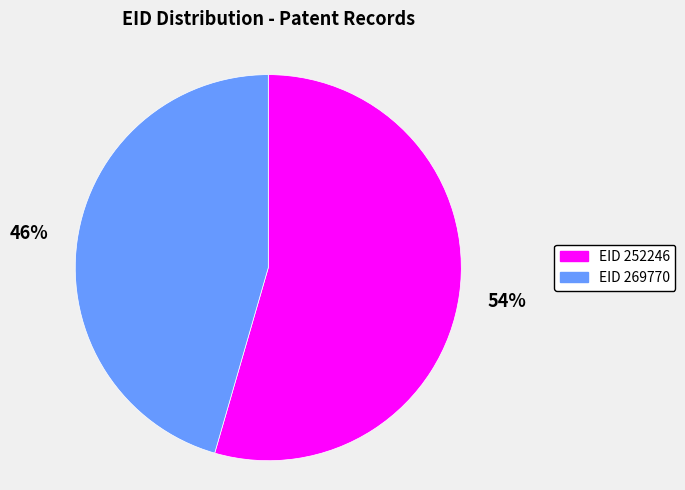

Rank the categories by value from lowest to highest.

EID 269770, EID 252246